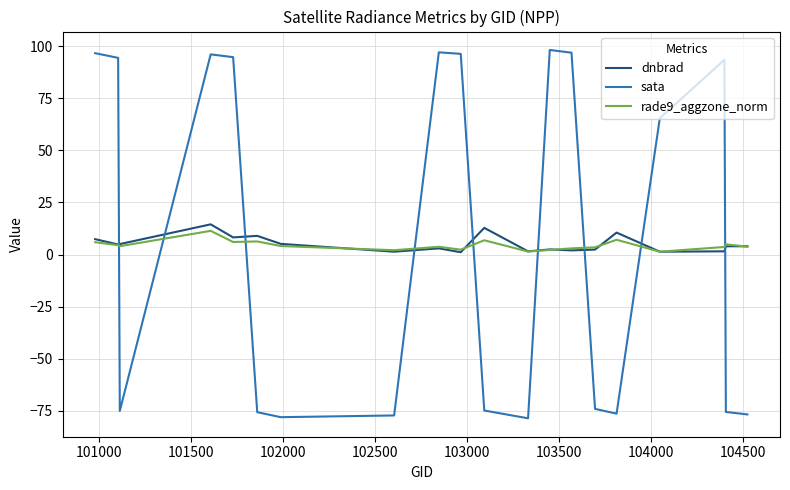

Which series has the widest spread of values?

sata